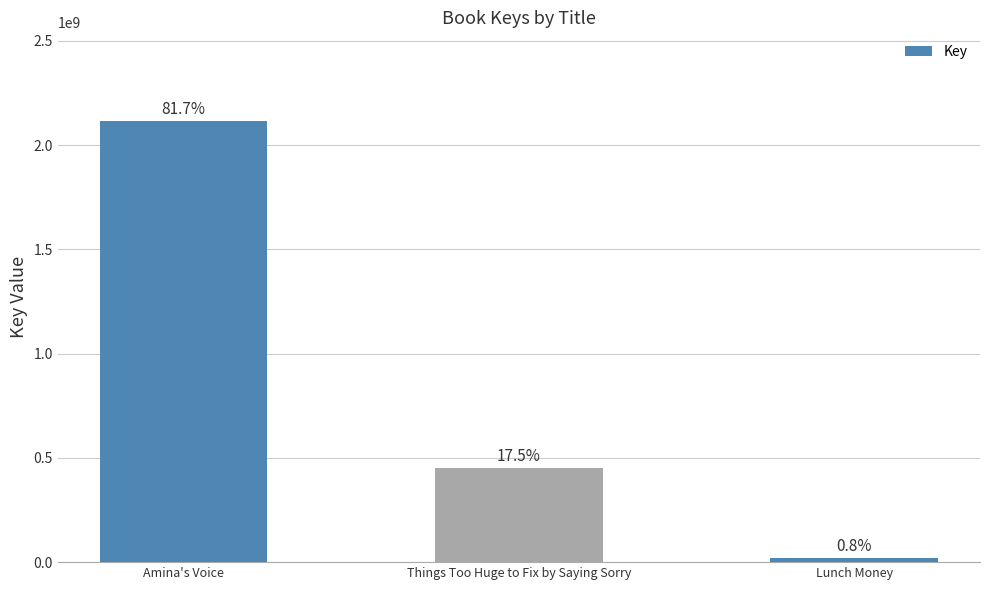

What is the smallest value displayed?

21302725